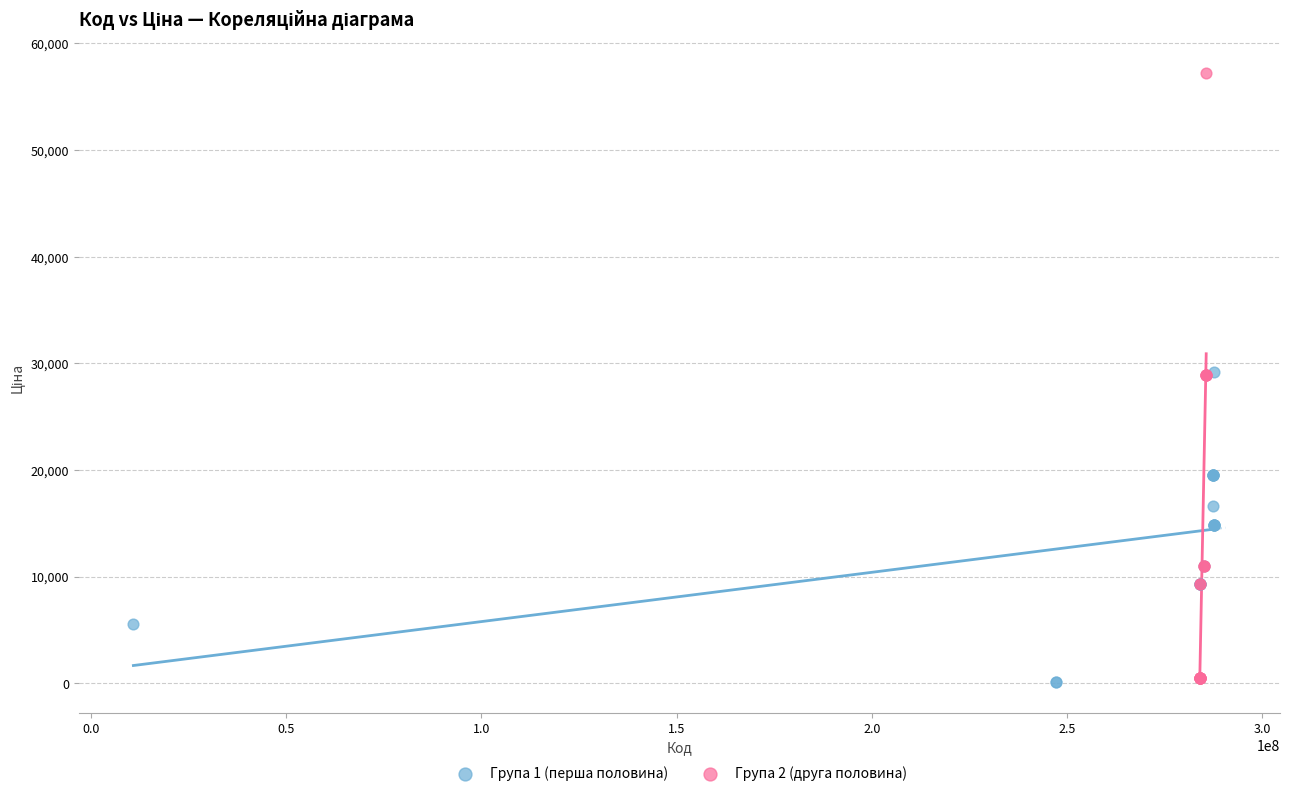

Which series reaches the maximum Y coordinate?

Група 2 (друга половина)